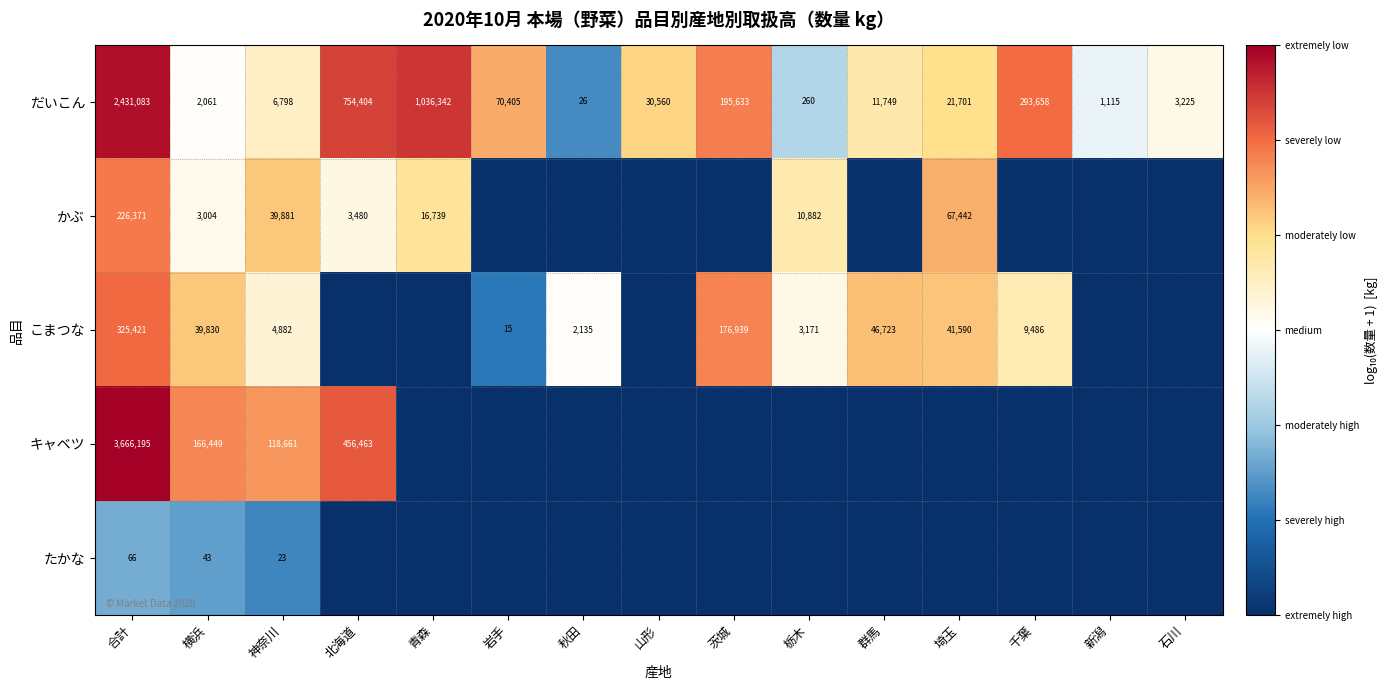

True or false: こまつな has a value of 2.2 at 合計.

False